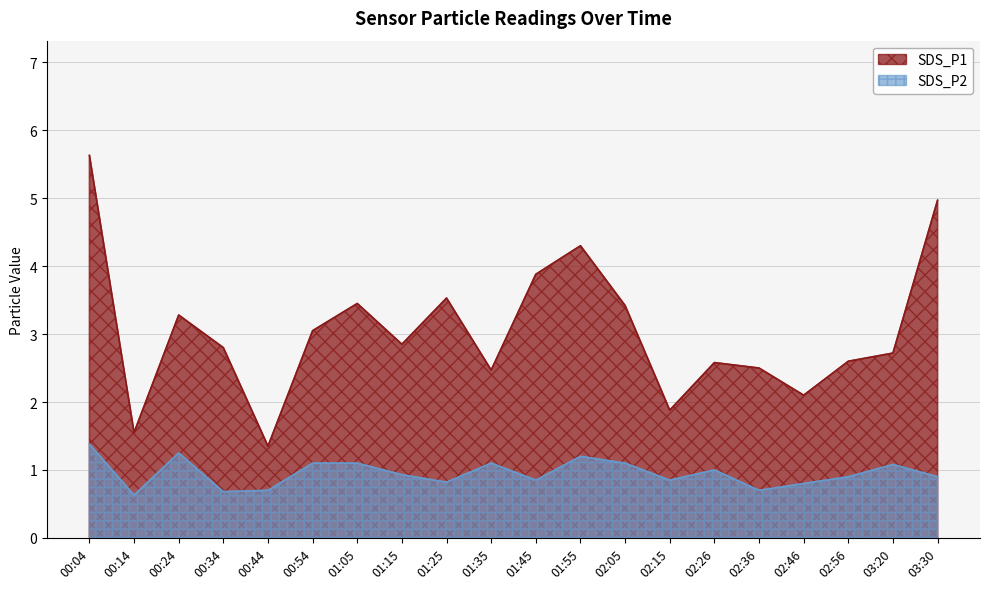

Which category has the lowest value in the SDS_P1 series?

00:44